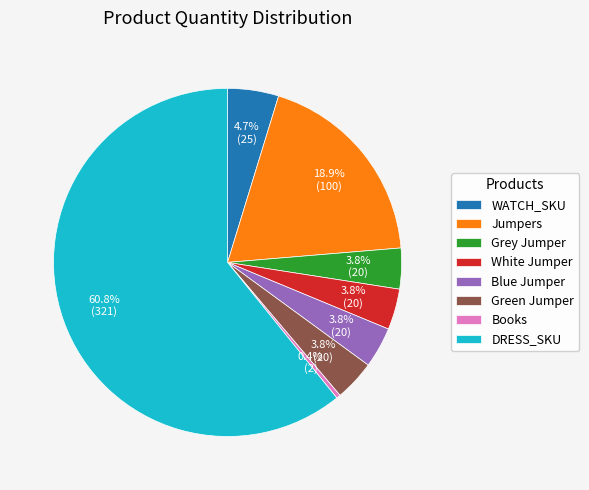

How many slices are in this pie chart?

8